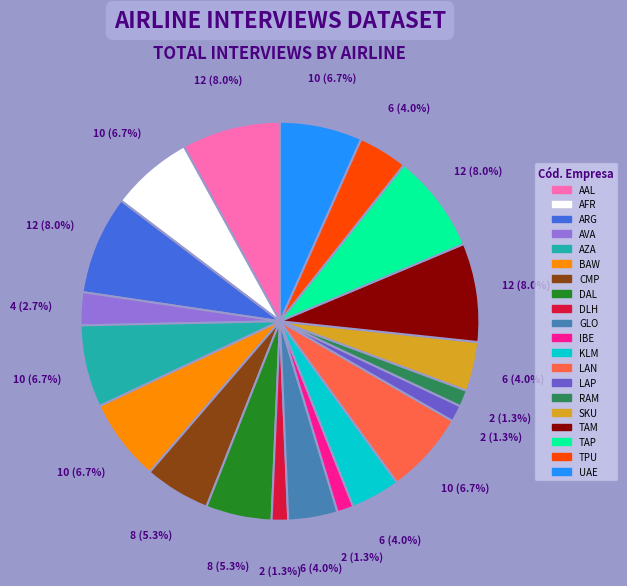

Does AZA represent more than half of the total?

No